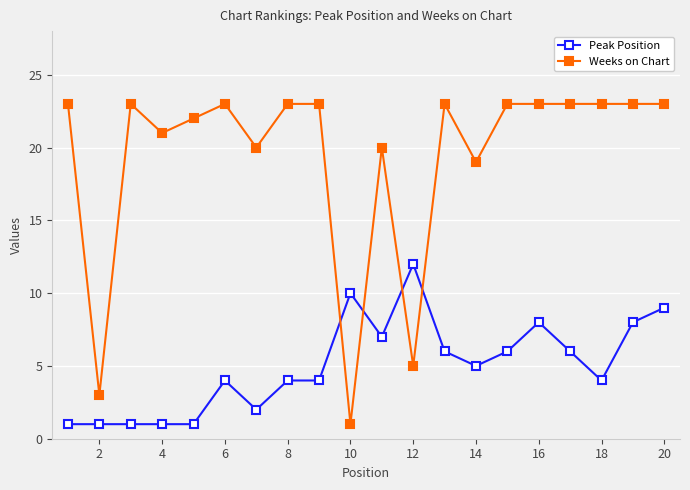

Which series has the largest range (max minus min)?

Weeks on Chart